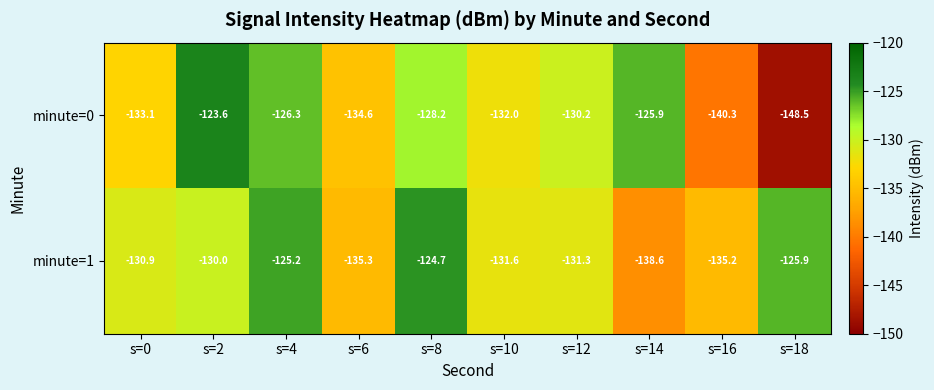

Rank the series at s=12 from highest to lowest value.

minute=0, minute=1